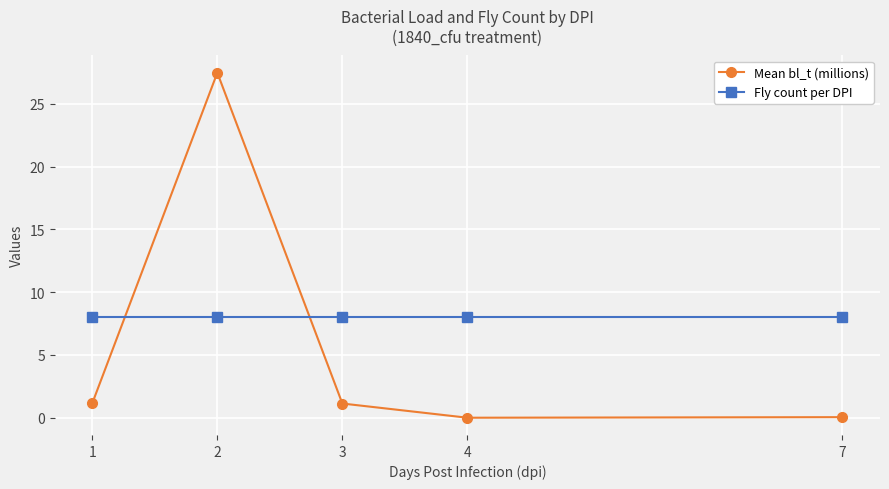

What is the difference between the highest and lowest values at 1?

6.8